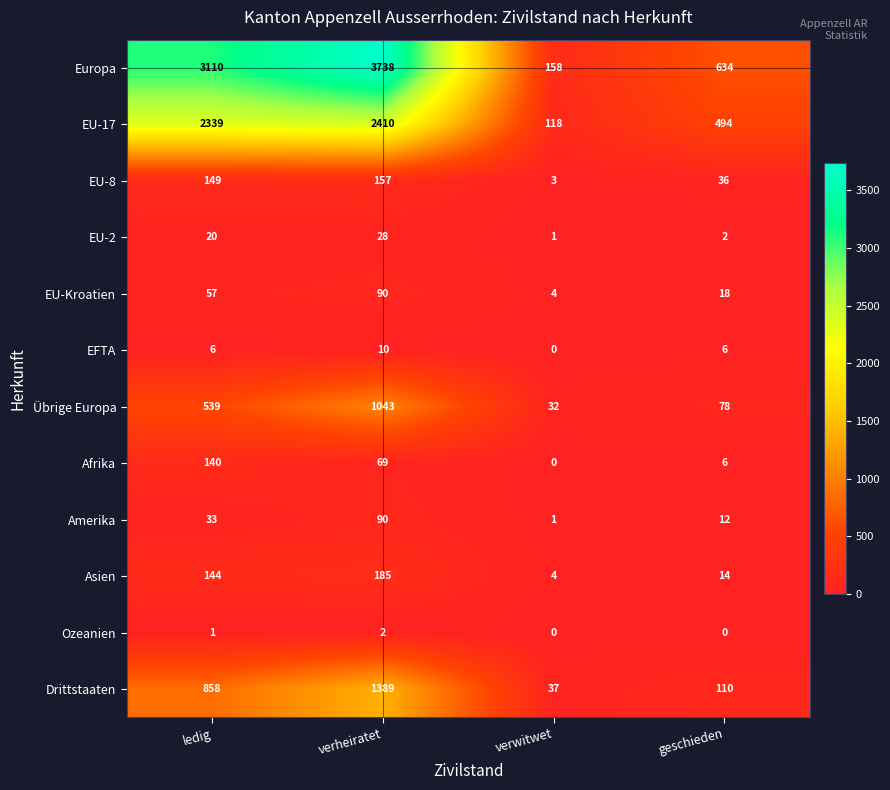

What is the highest value of the Europa series?

3738